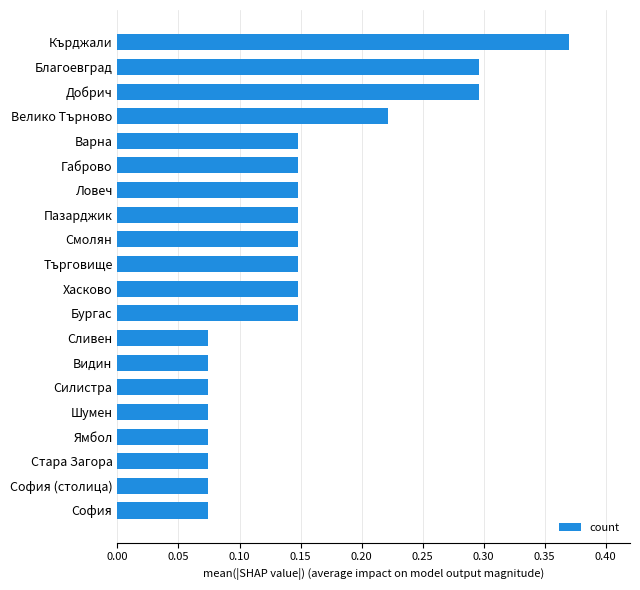

The chart shows a value of 0.1 at Добрич. True or false?

False